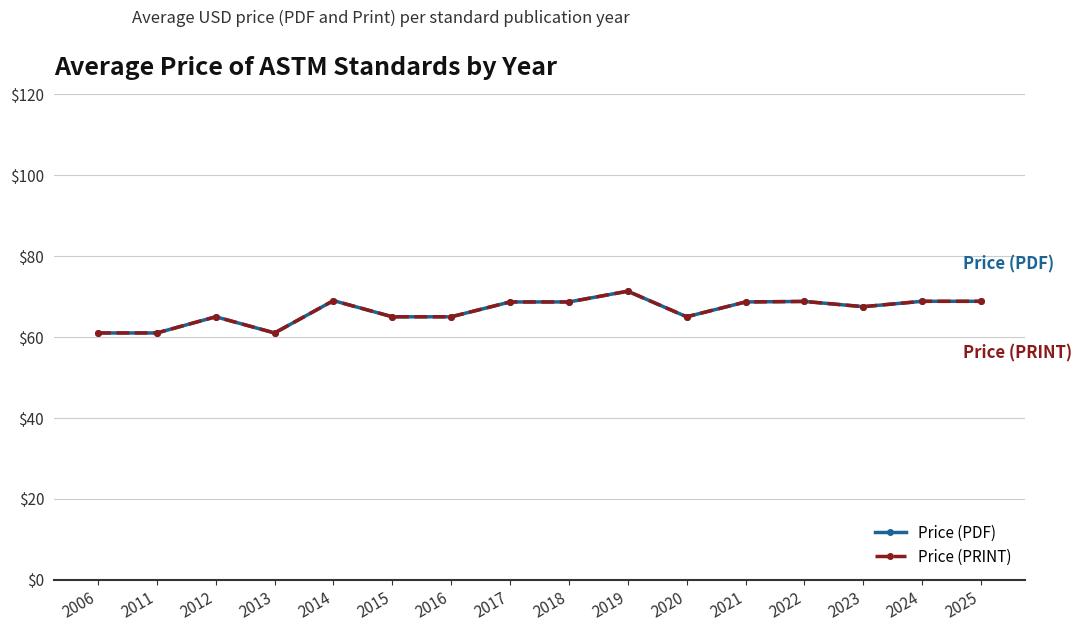

Is this an area chart (filled region under the line)?

No